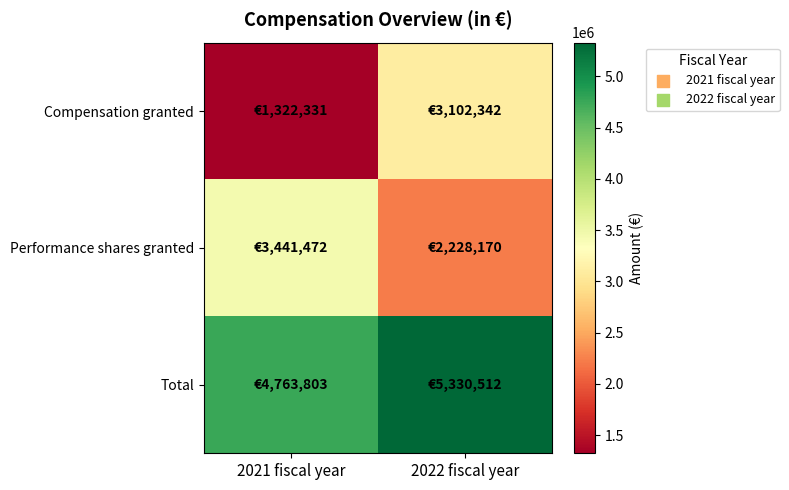

Which series changed the most between 2021 fiscal year and 2022 fiscal year?

Compensation granted